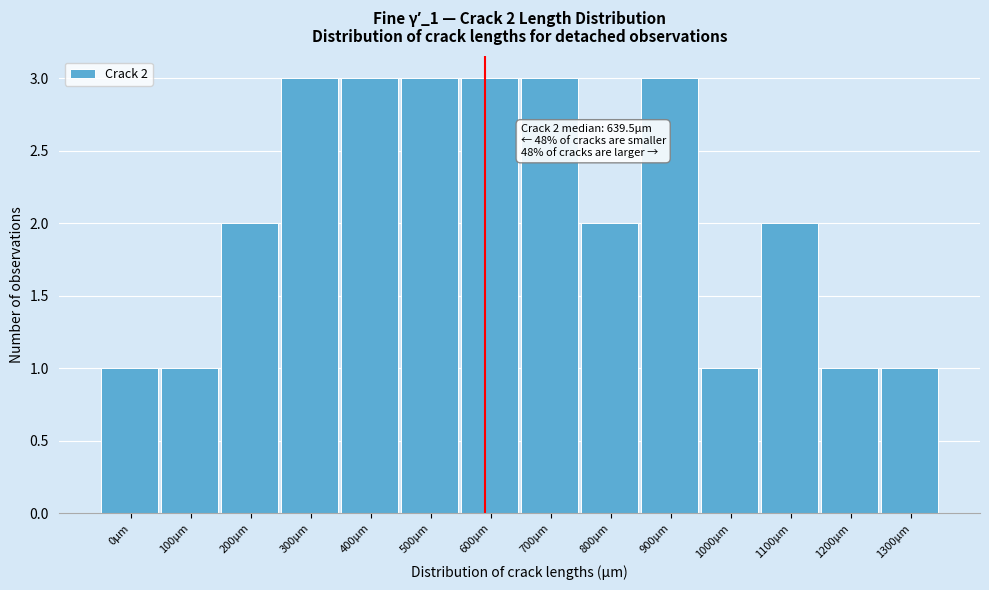

Reading left to right, list all the values displayed in this chart.

0µm=1	100µm=1	200µm=2	300µm=3	400µm=3	500µm=3	600µm=3	700µm=3	800µm=2	900µm=3	1000µm=1	1100µm=2	1200µm=1	1300µm=1